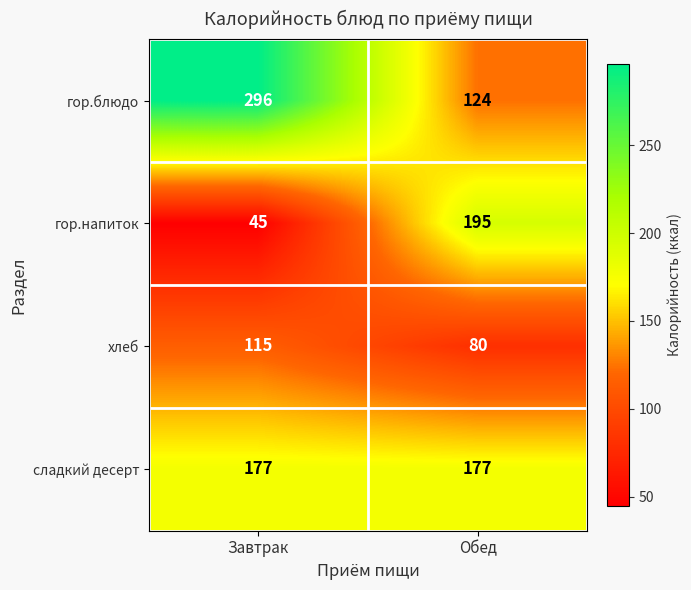

Read the гор.блюдо value at Обед, to the nearest 10.

120